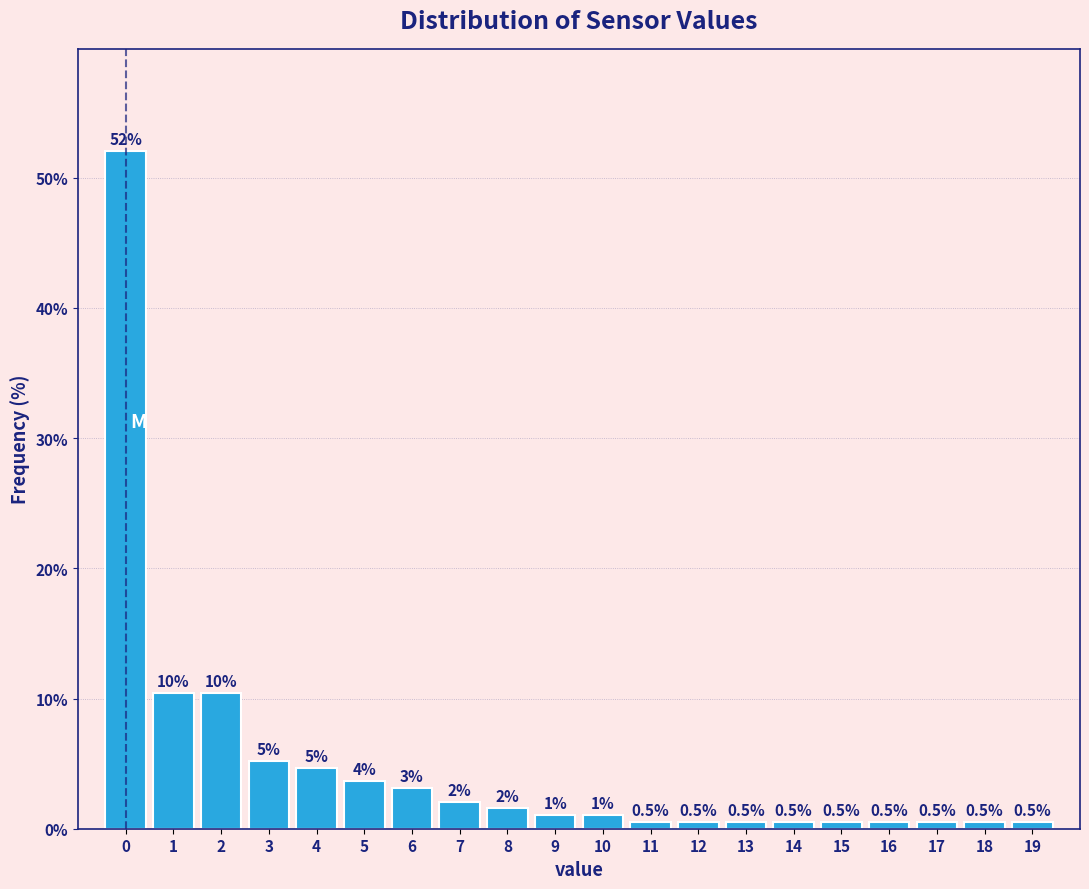

Over which range of the x-axis is the bar tallest?

-0.5 to 0.5